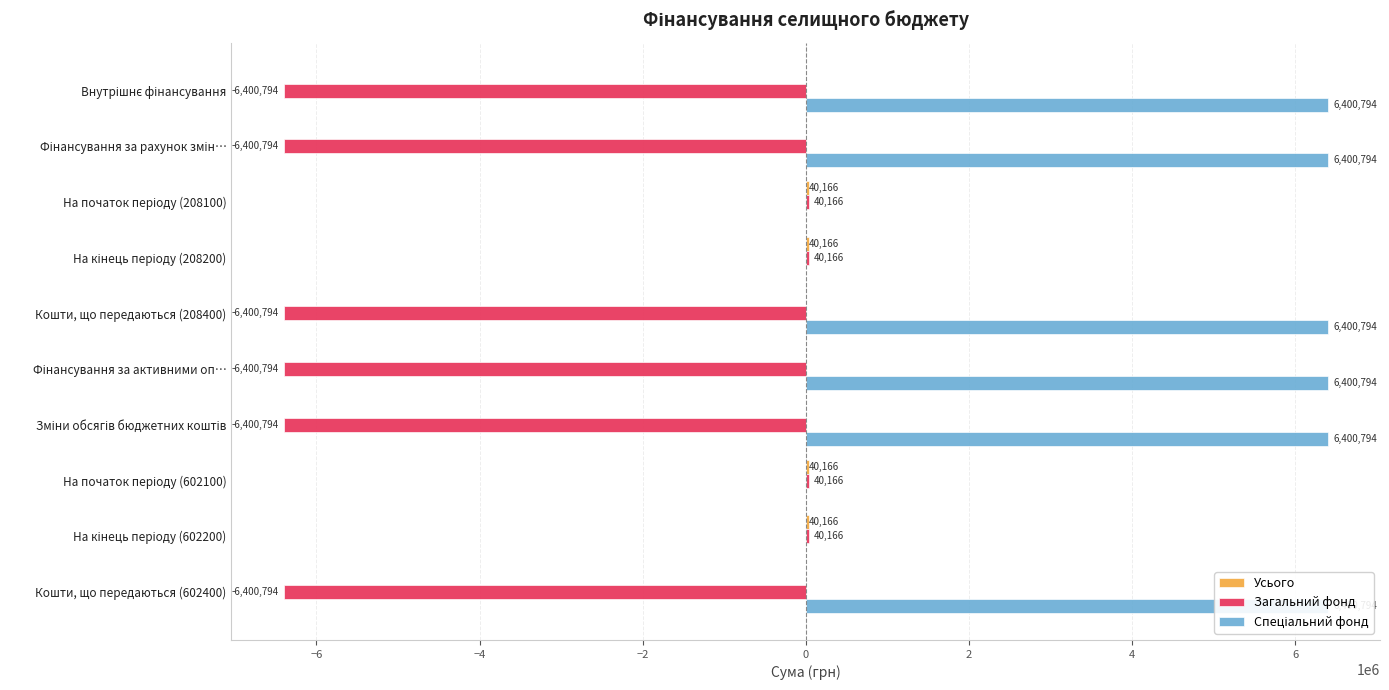

How many bars are there in each group?

3